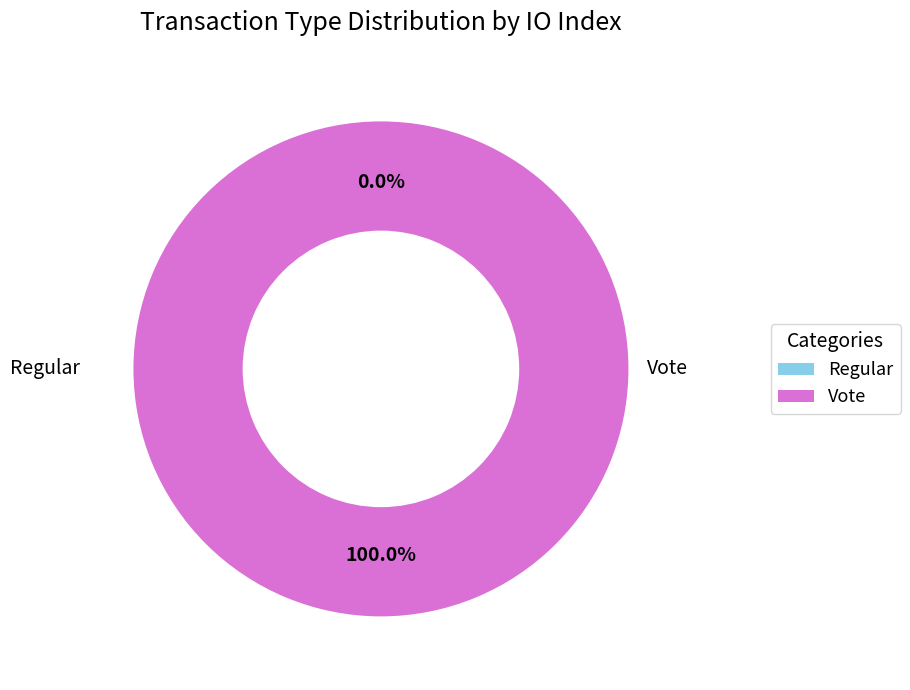

Is it true that Vote is 100% of the pie?

True